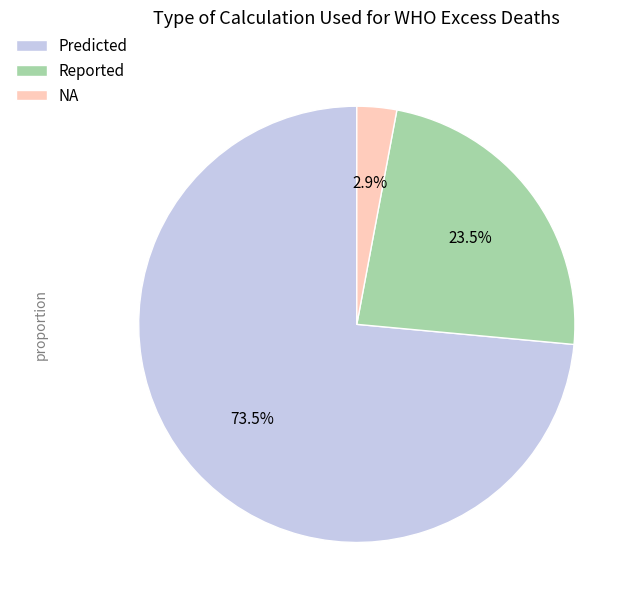

Rank the categories by value from highest to lowest.

Predicted, Reported, NA